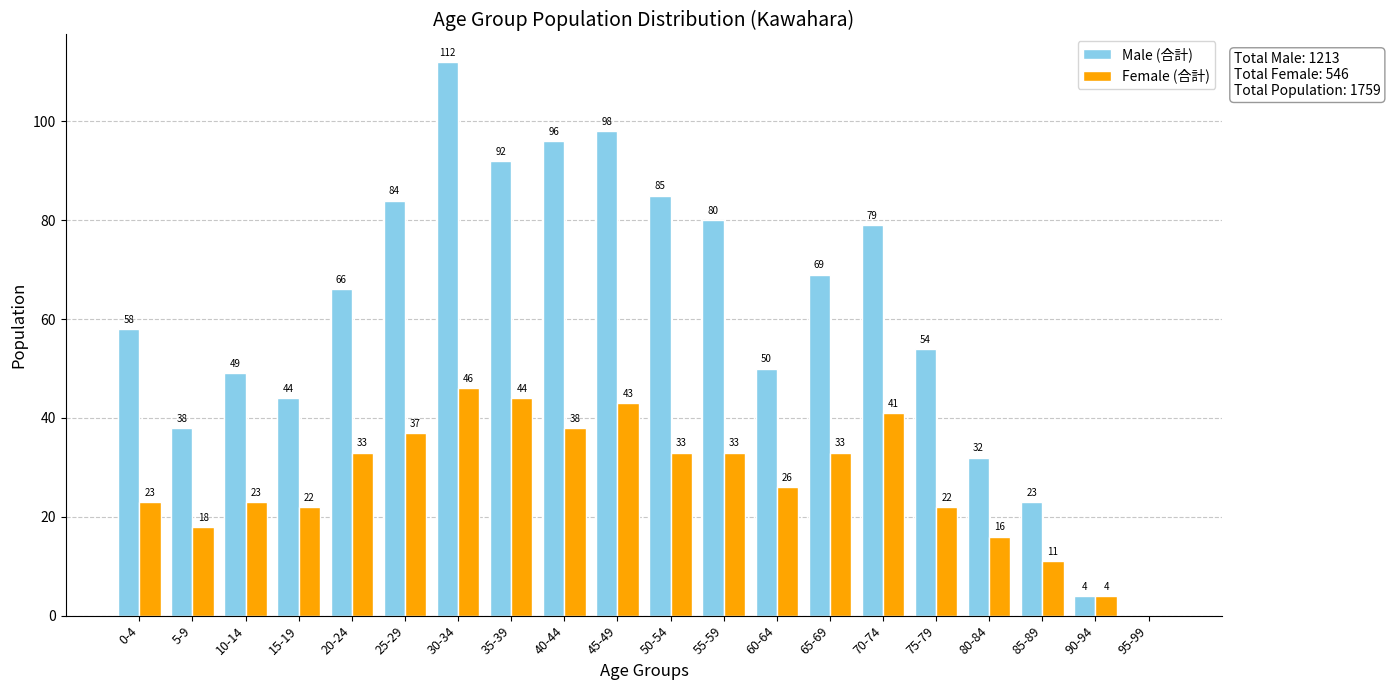

What value does the Female (合計) series have at 40-44, to the nearest 10?

40